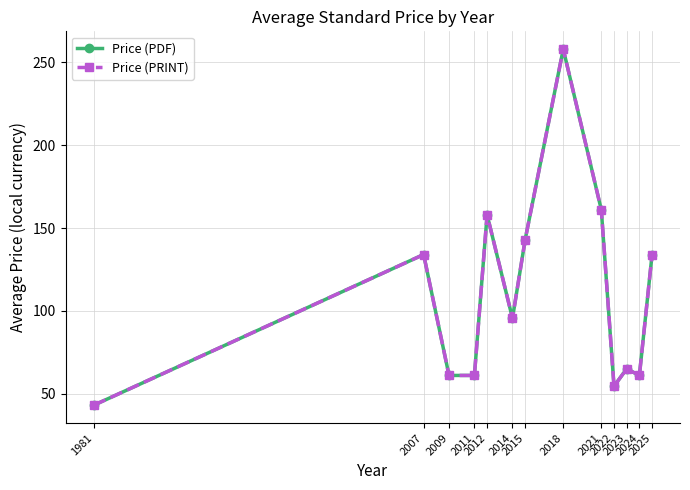

At which label is Price (PDF) closest to 150?

2015